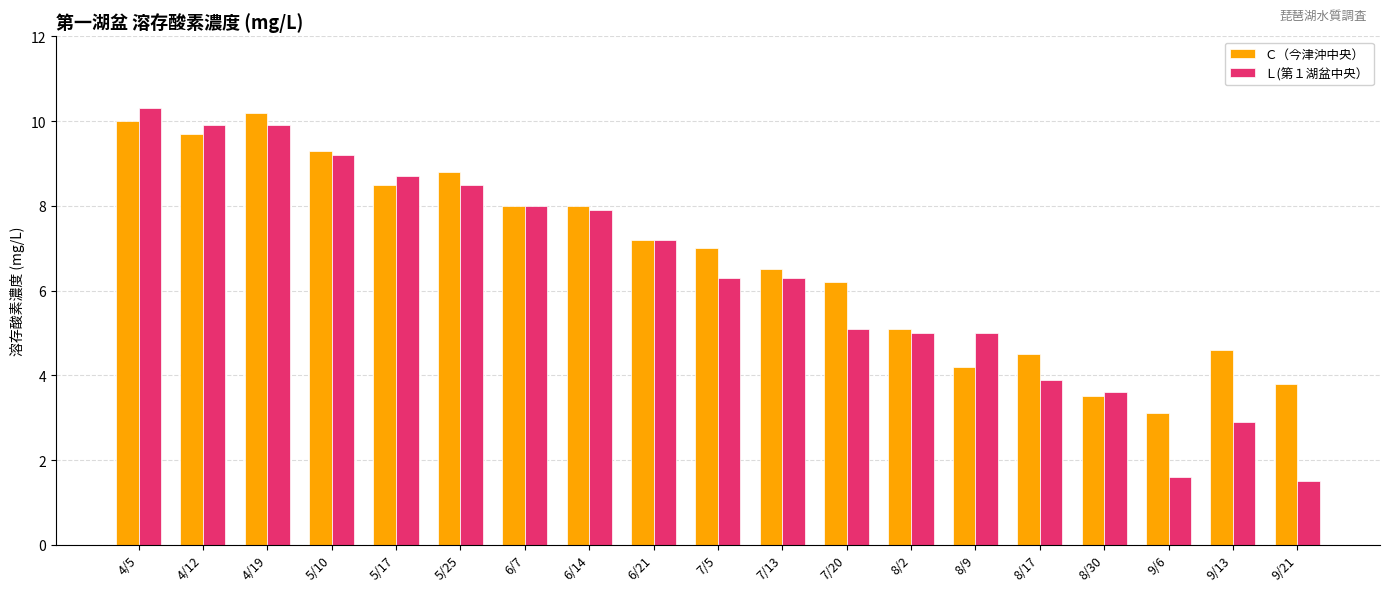

Which category has the lowest value in the Ｃ（今津沖中央） series?

9/6